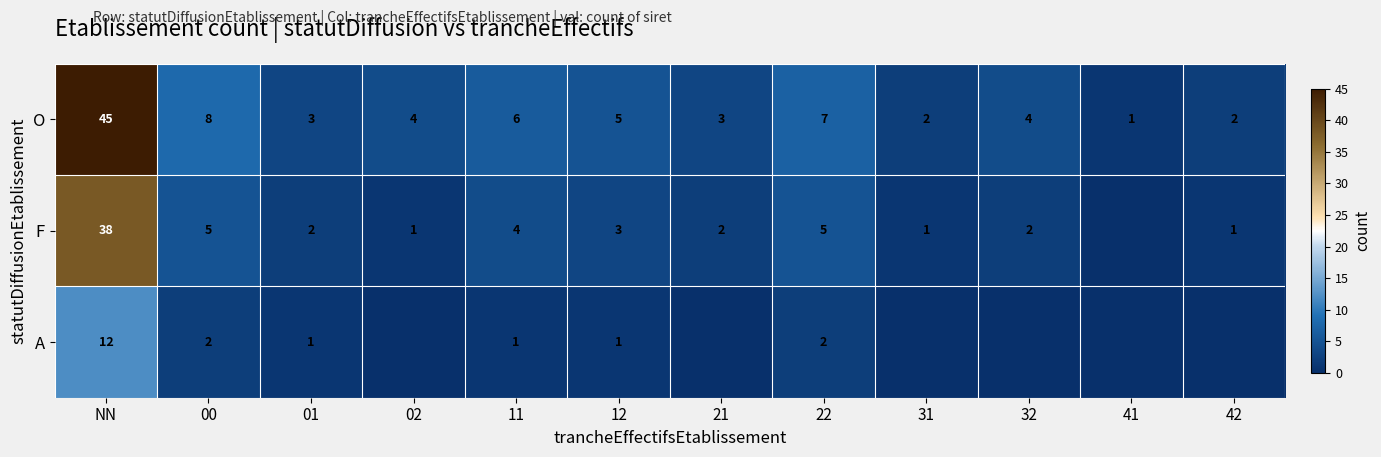

What is the sum of the O values at 21 and 11?

9